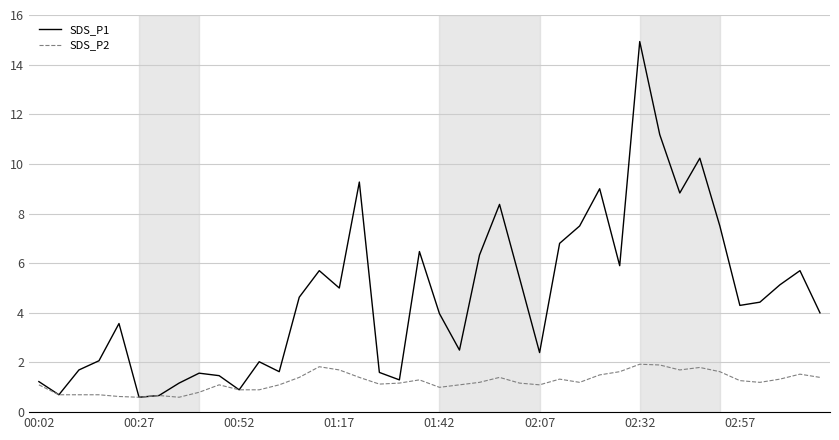

List the series in order of their overall mean, highest first.

SDS_P1, SDS_P2